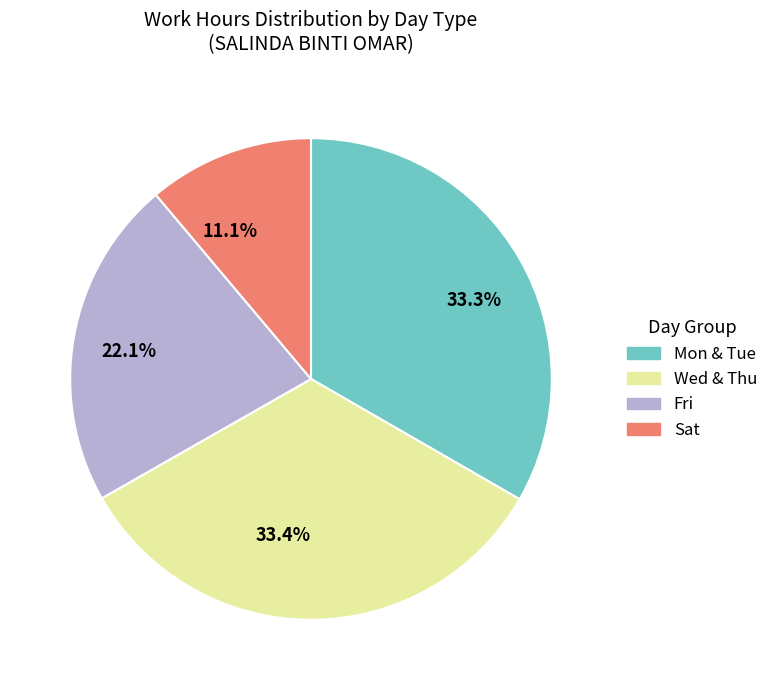

Which category has the smallest portion of the pie?

11.1%